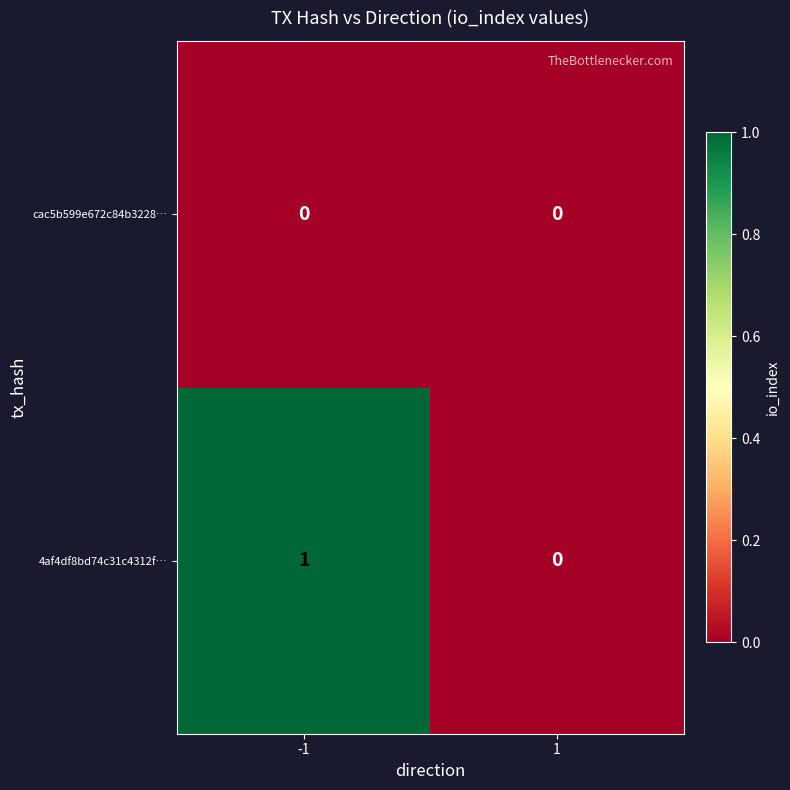

What is the difference between the highest and lowest values at -1?

1